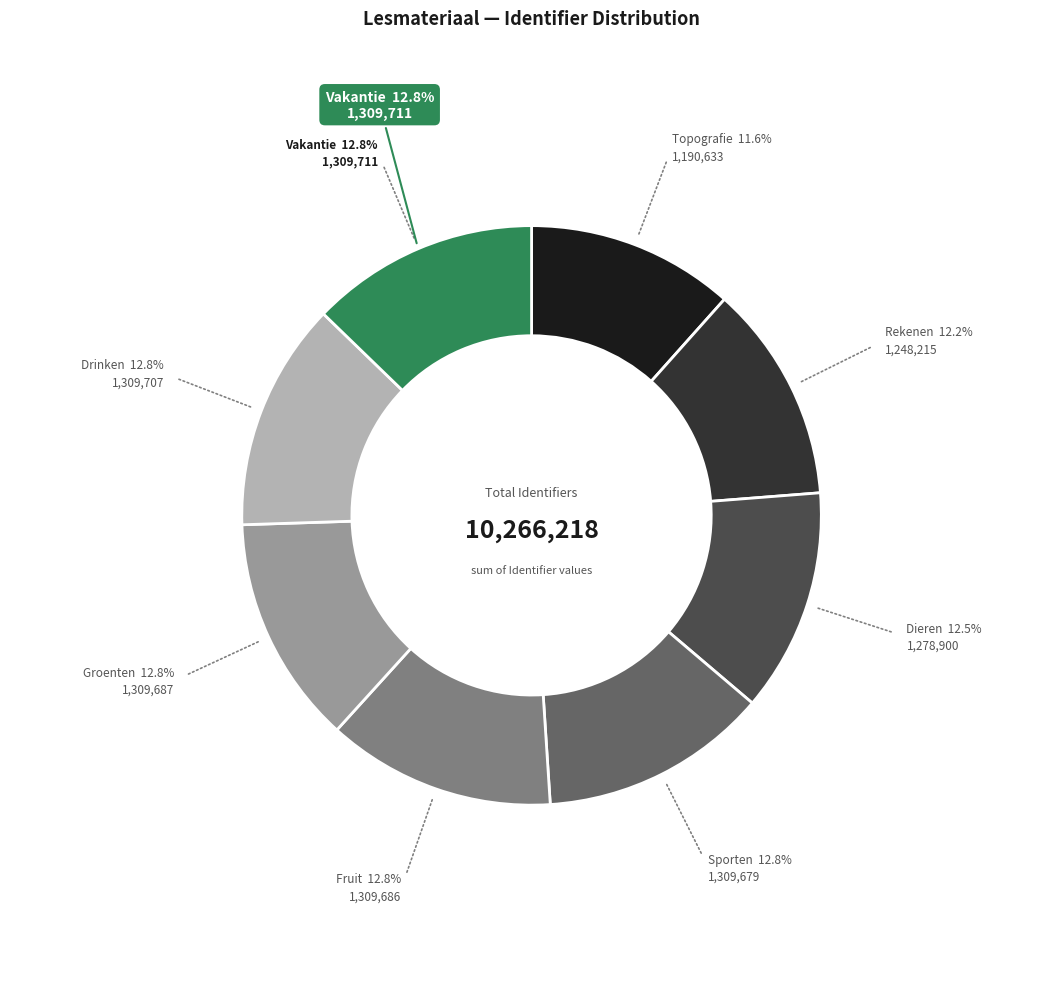

Does any single category account for the majority?

No